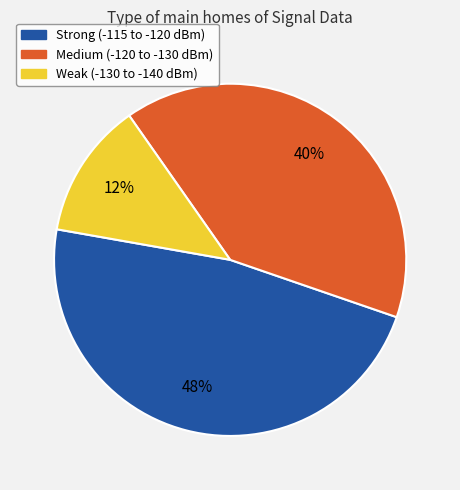

Does any single category account for the majority?

No